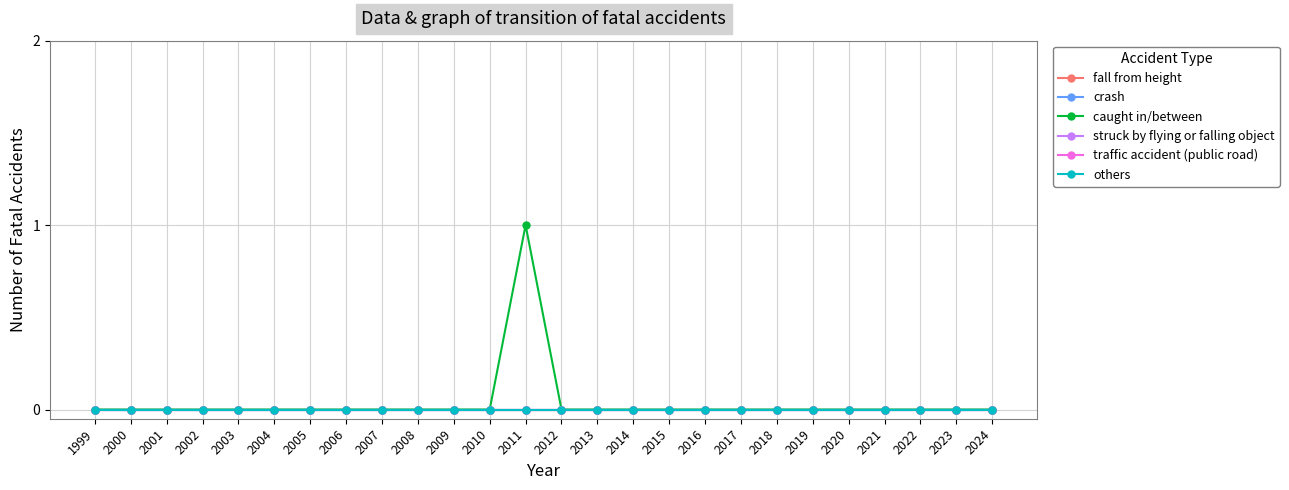

At how many categories does at least one series exceed 0?

1